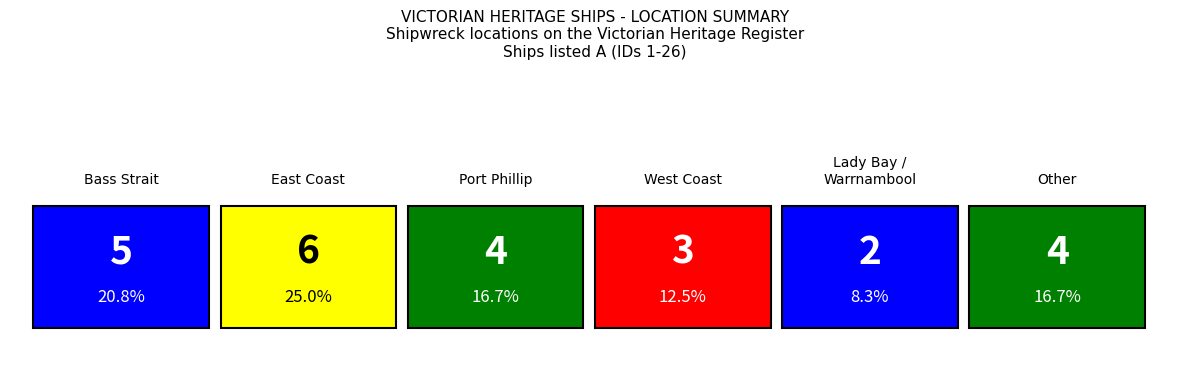

What is the maximum value shown in the chart?

6